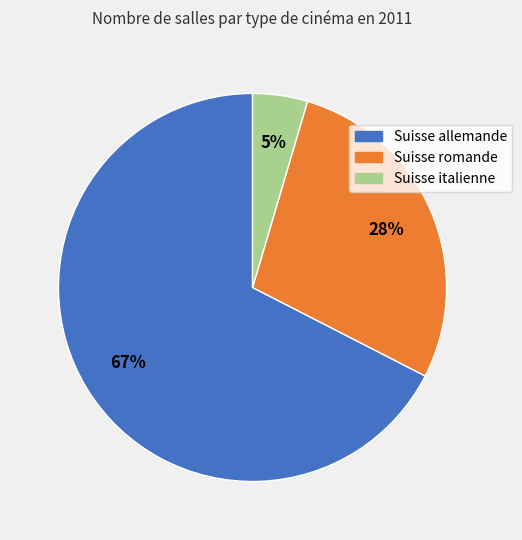

How many slices are in this pie chart?

3